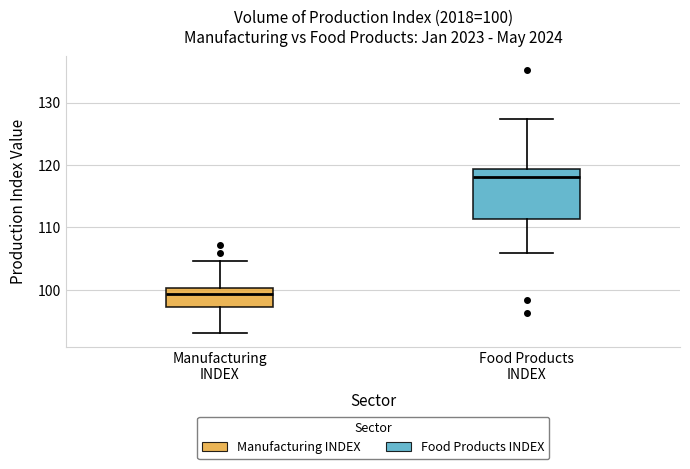

Which box is the tallest, from its lower edge to its upper edge?

Food Products INDEX